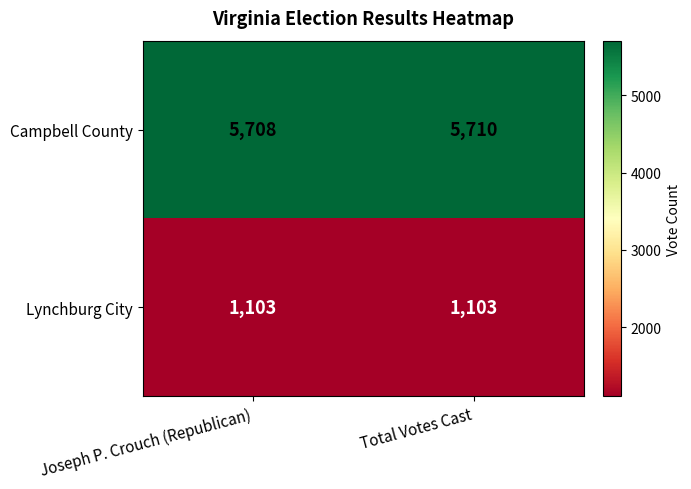

What is the total value across all series at Joseph P. Crouch (Republican)?

6811